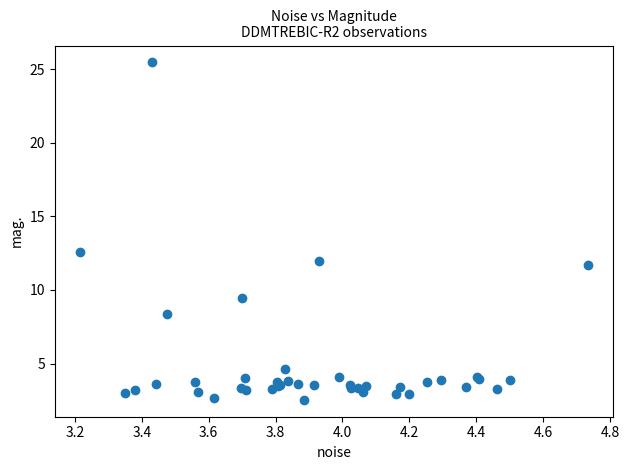

What Y value in the scatter plot is closest to 14?

12.6